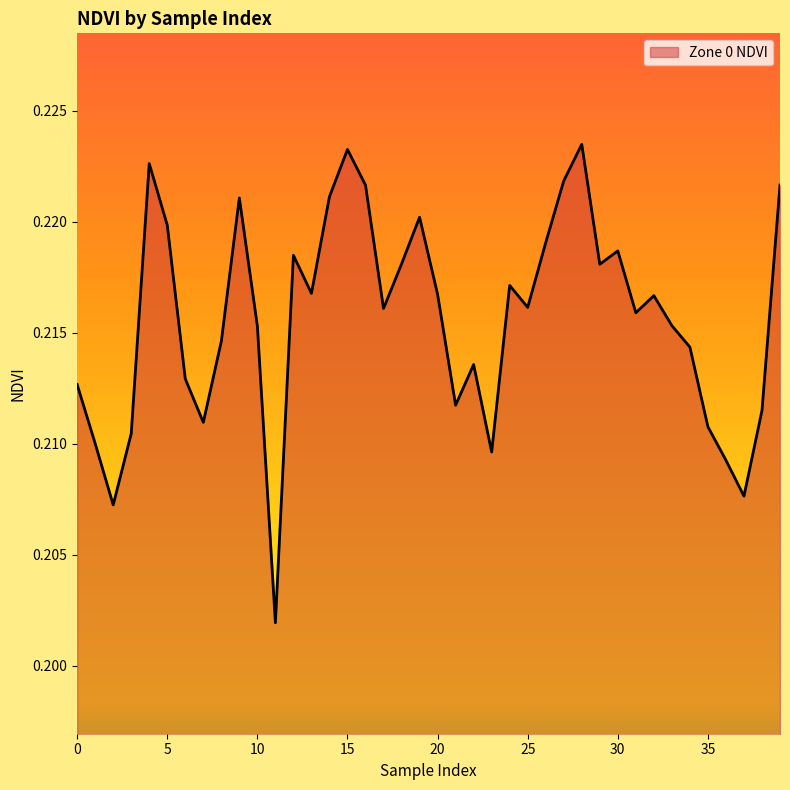

Rank the categories by value from highest to lowest.

28, 15, 4, 27, 39, 16, 14, 9, 19, 5, 26, 30, 12, 18, 29, 24, 13, 20, 32, 25, 17, 31, 33, 10, 8, 34, 22, 6, 0, 21, 38, 7, 35, 3, 1, 23, 36, 37, 2, 11